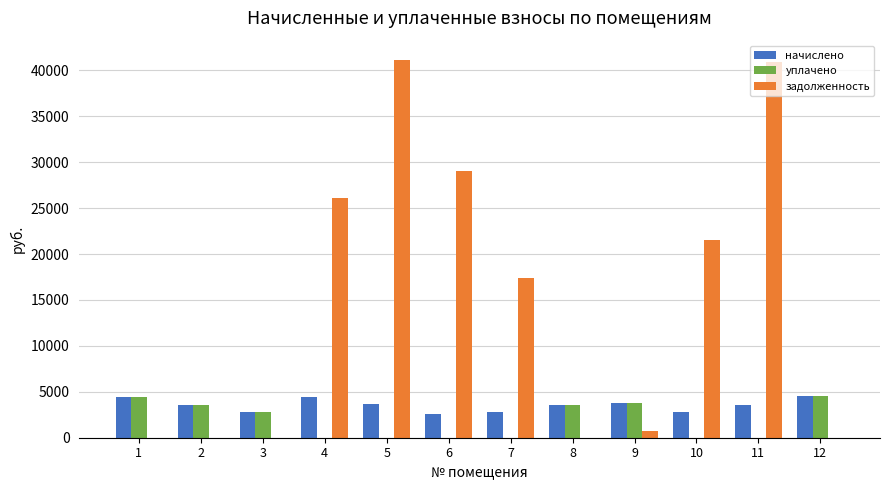

How many groups of bars are there?

12